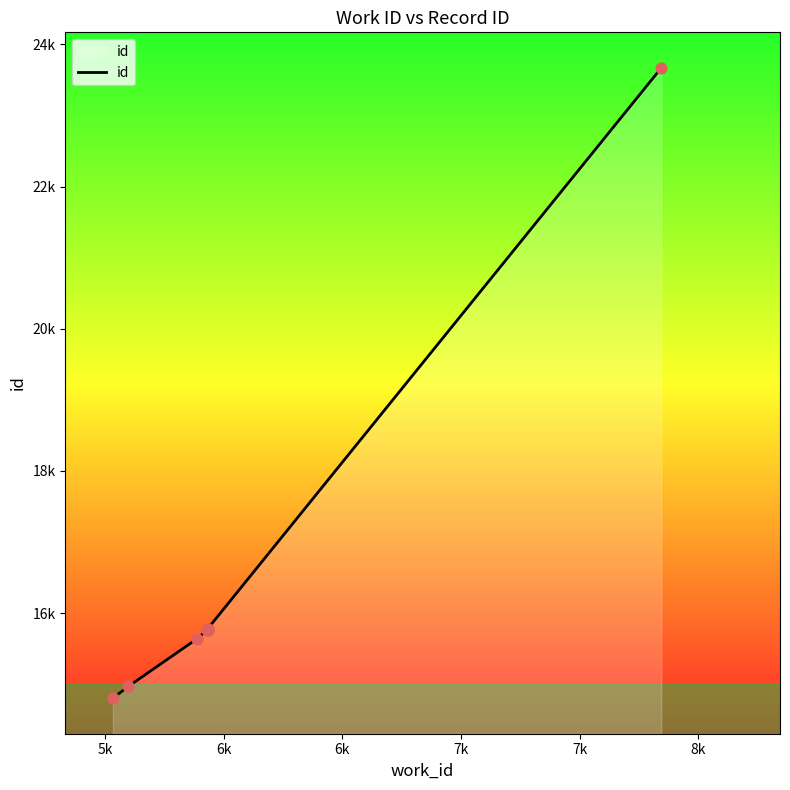

Approximately how many times larger is the value at 6k compared to 8k?

1.0